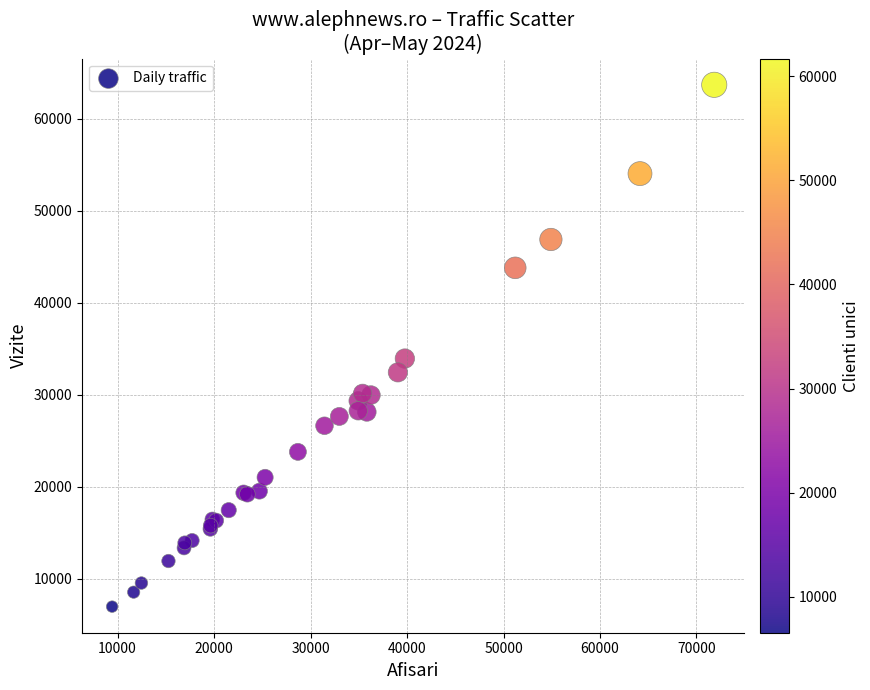

What Y value in the scatter plot is closest to 35316?

33921